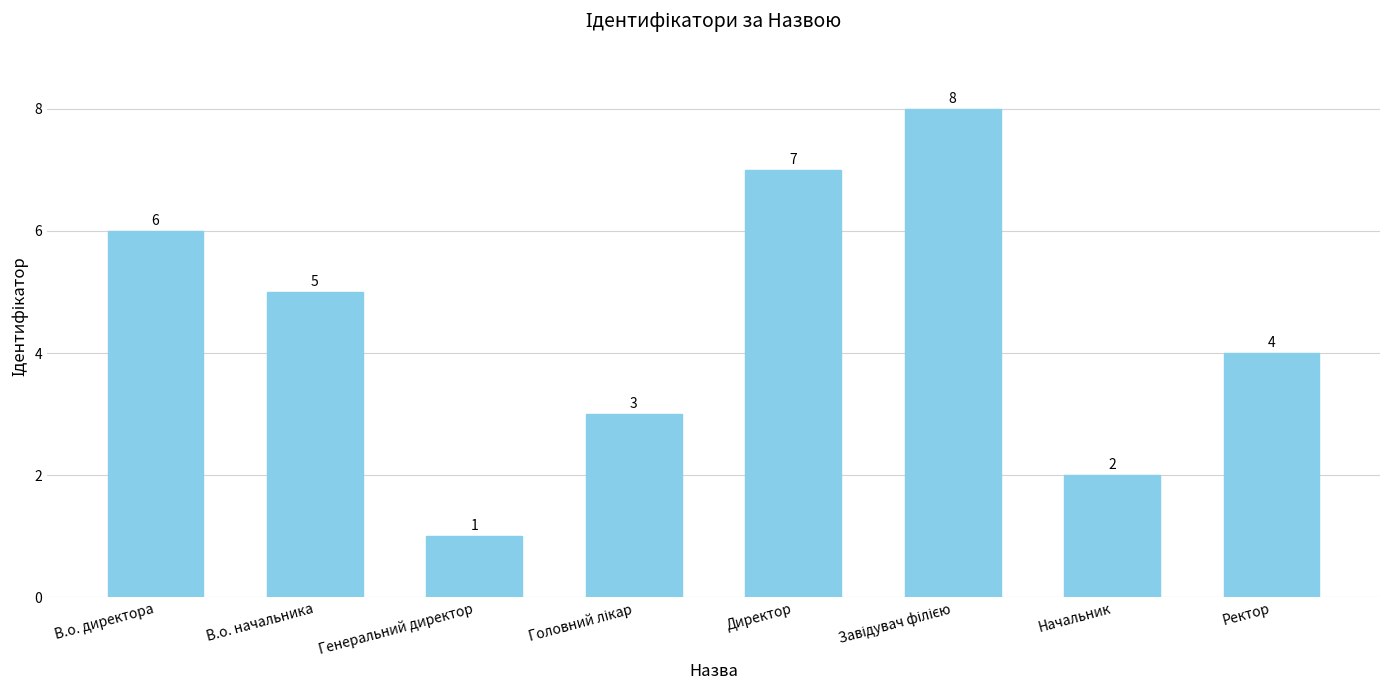

Which label corresponds to the smallest value in the chart?

Генеральний директор